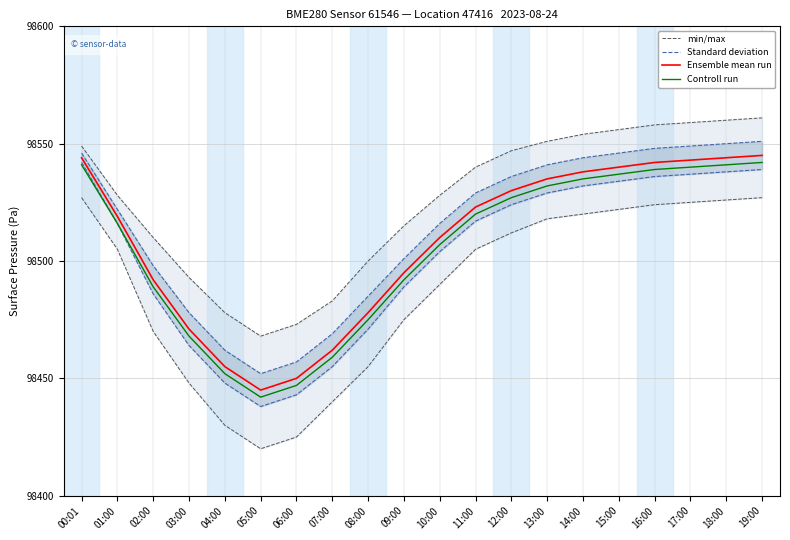

Does the chart have visible grid lines?

Yes